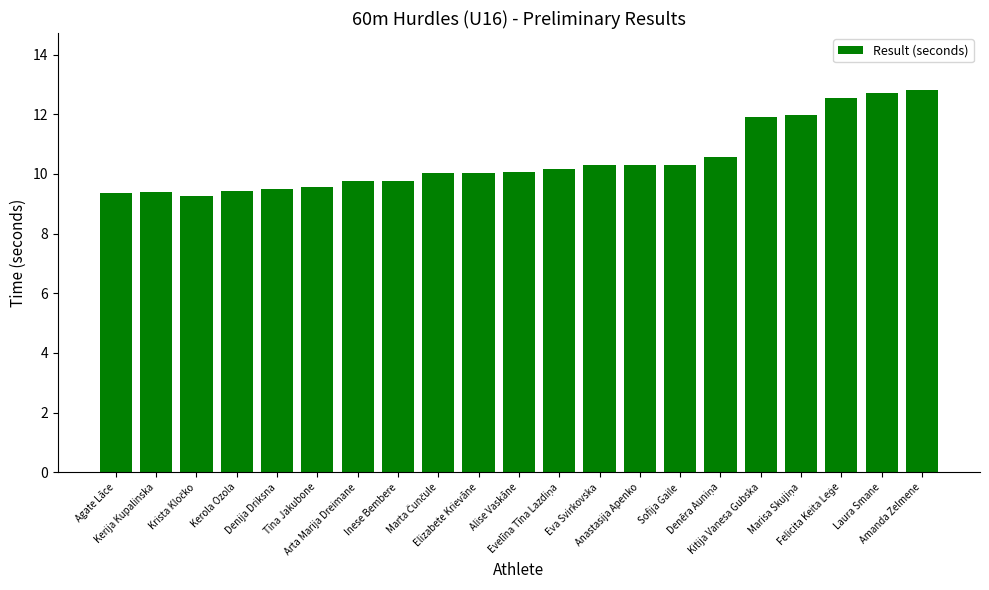

What is the greatest value displayed?

12.8